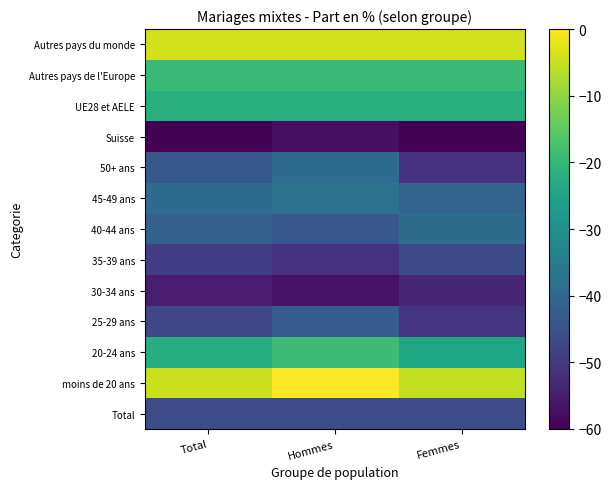

Between Femmes and Hommes, which is larger?

Femmes